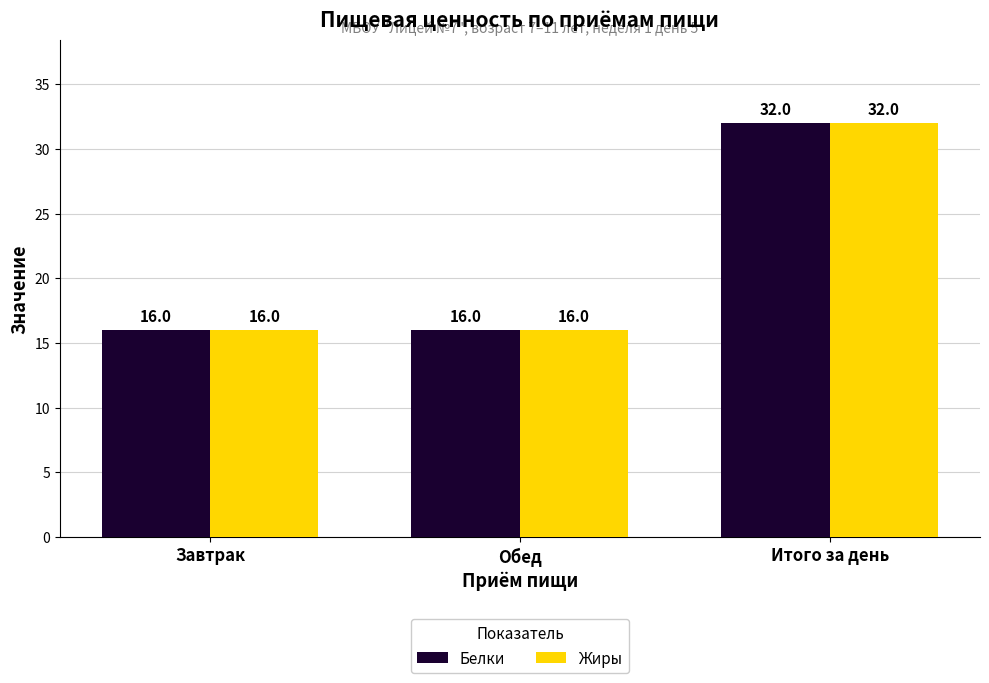

What is the lowest value of the Белки series?

16